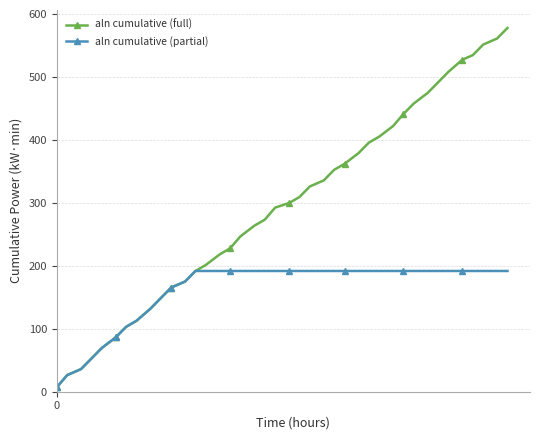

Rank the series by their maximum value, from highest to lowest.

aln cumulative (full), aln cumulative (partial)